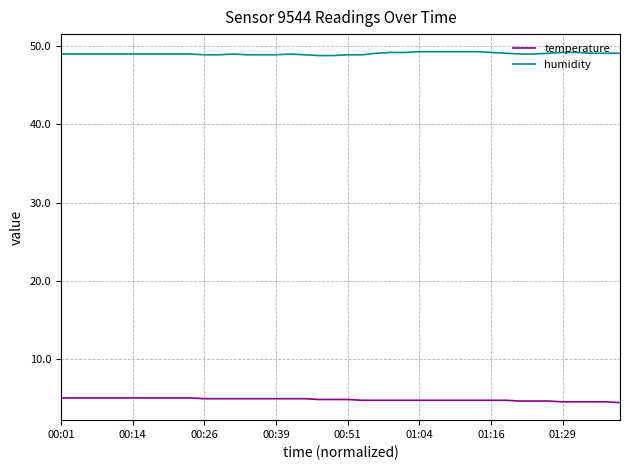

List the series in order of their overall mean, highest first.

humidity, temperature